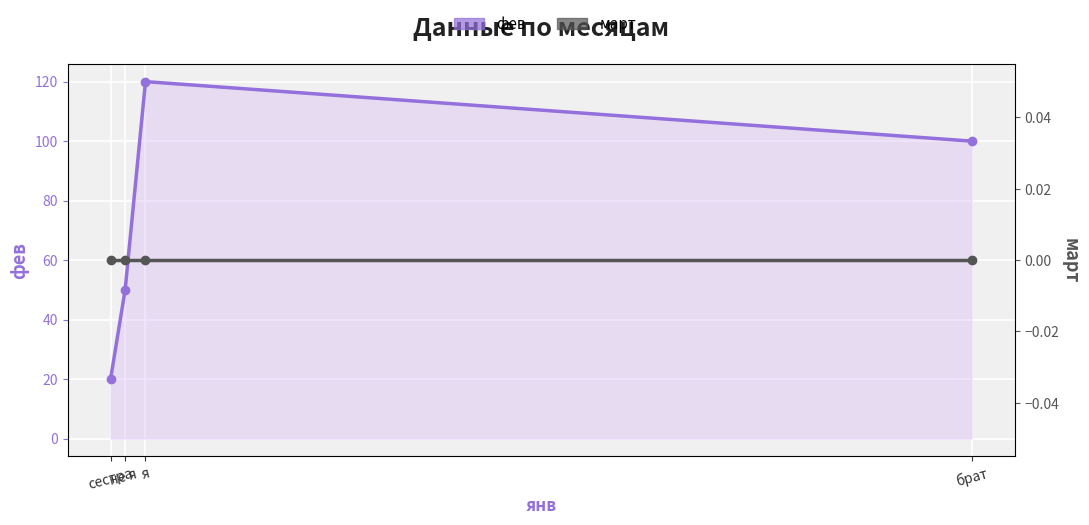

What is the difference between the maximum and minimum values in the фев series?

100